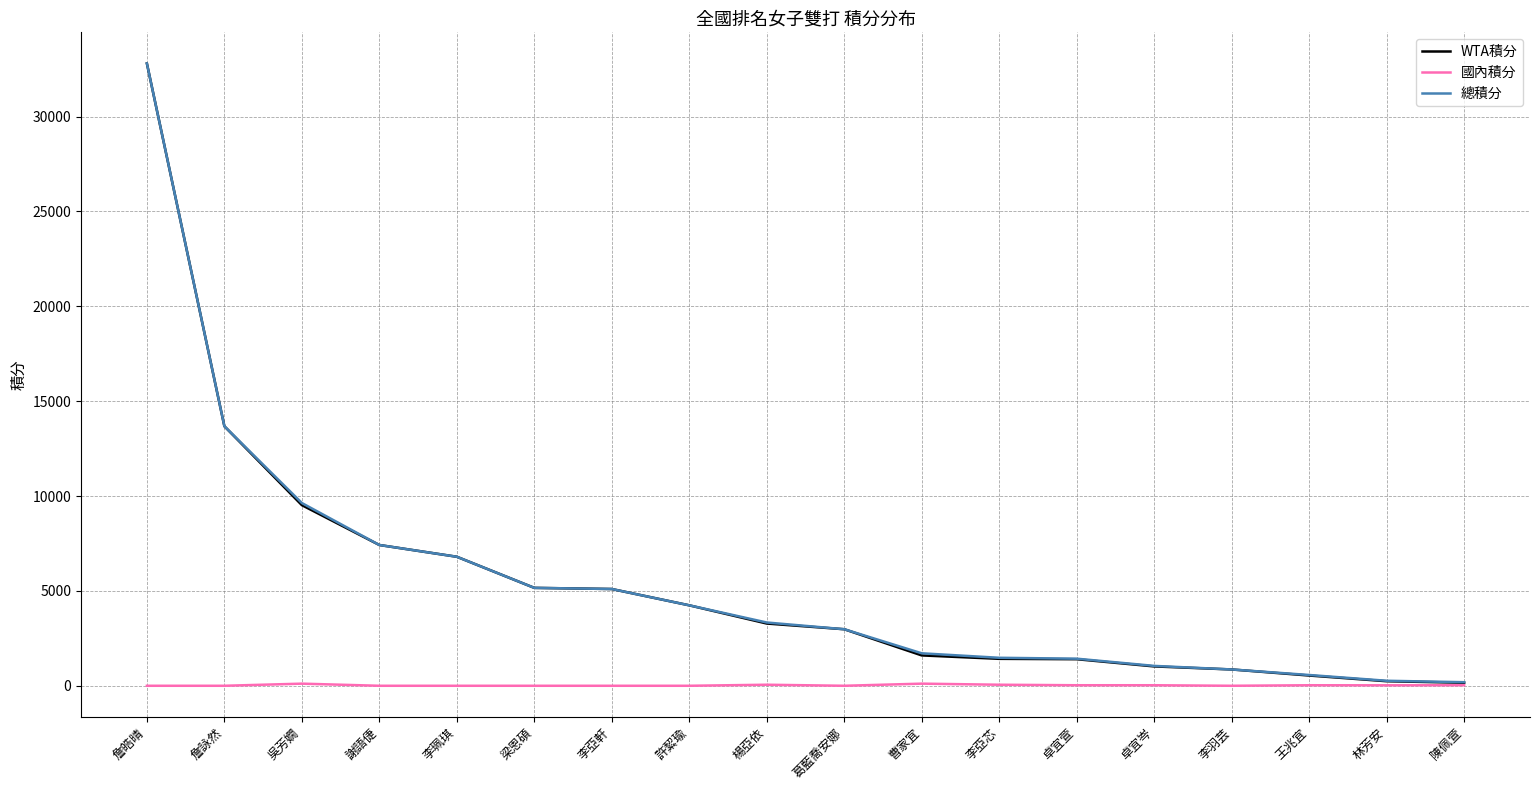

At which category is the sum across all series the highest?

詹皓晴